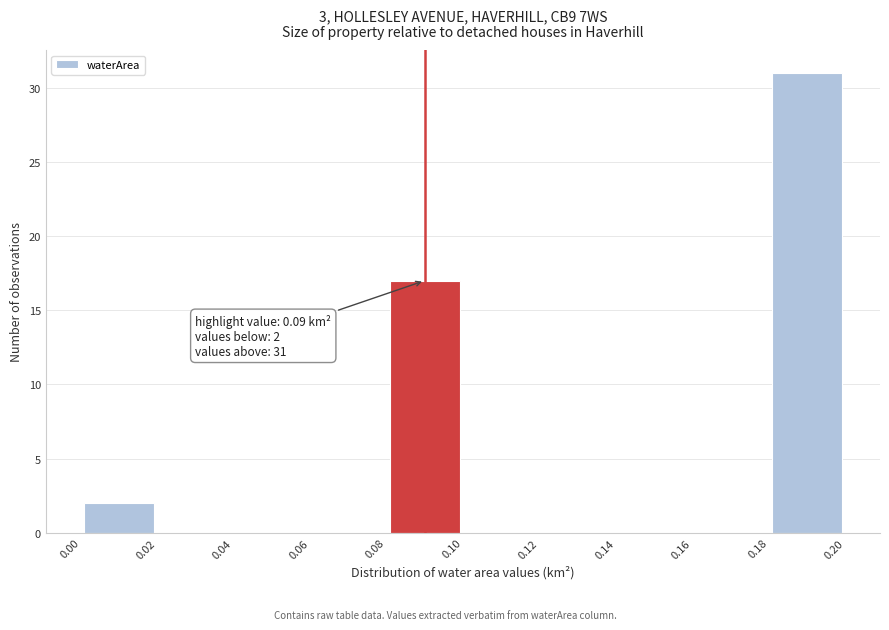

Which range on the x-axis has the tallest bar?

0.18 to 0.20